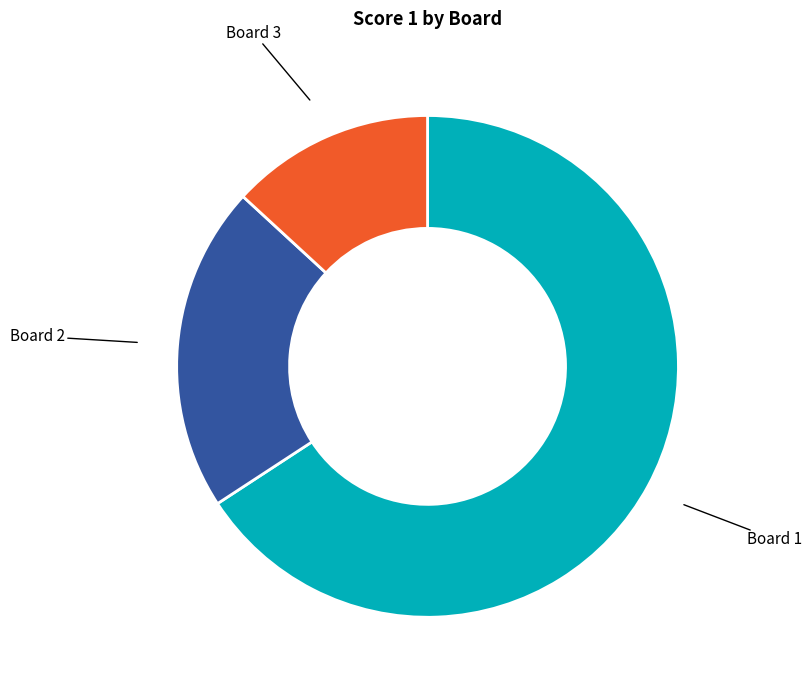

Count the number of slices in the pie.

3